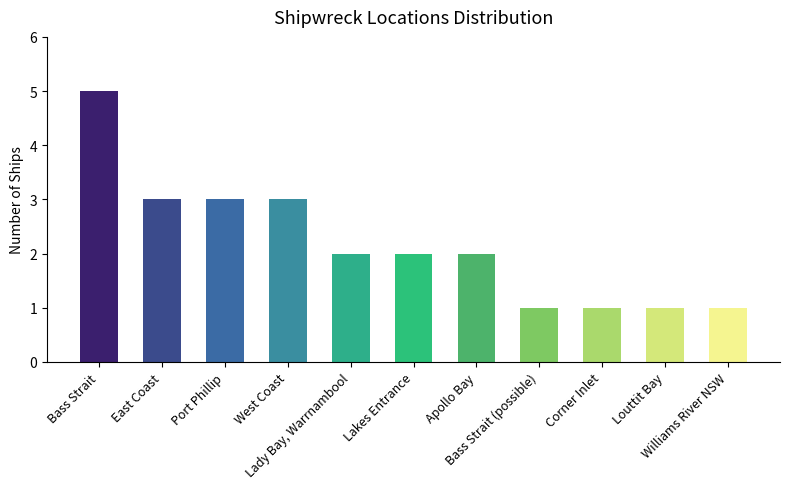

Approximately how many times larger is the value at Lakes Entrance compared to Bass Strait (possible)?

2.0